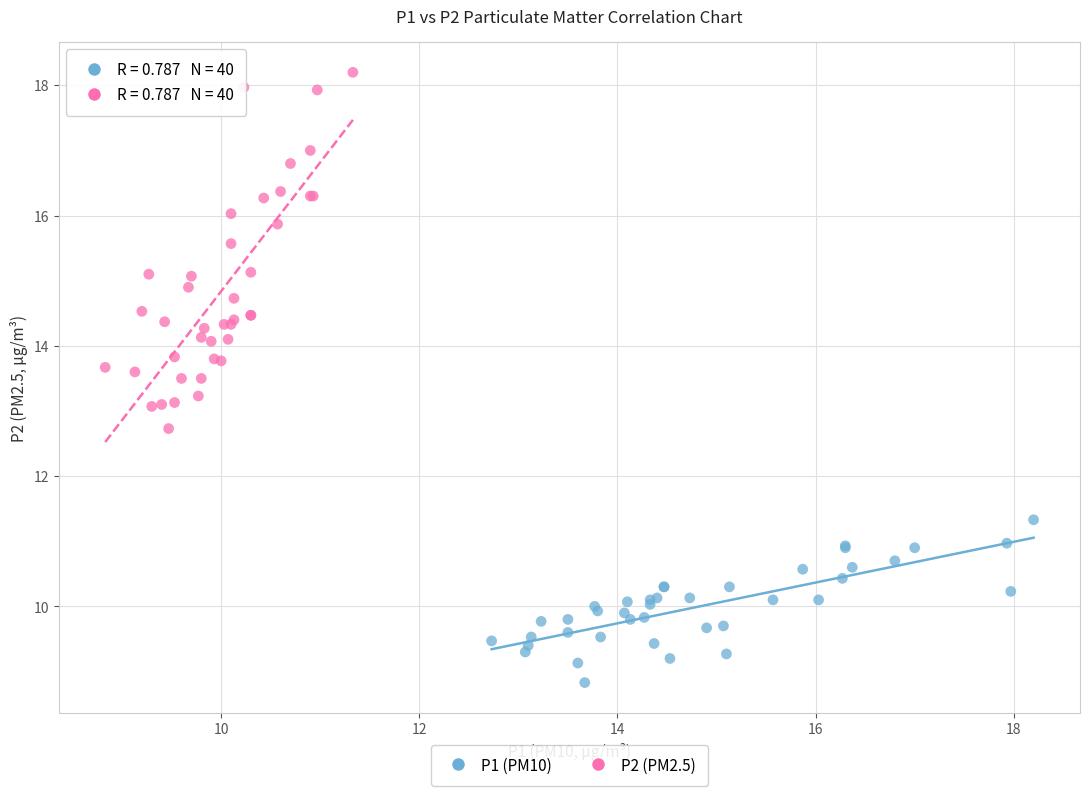

Which series contains the lowest Y value?

P1 (PM10)